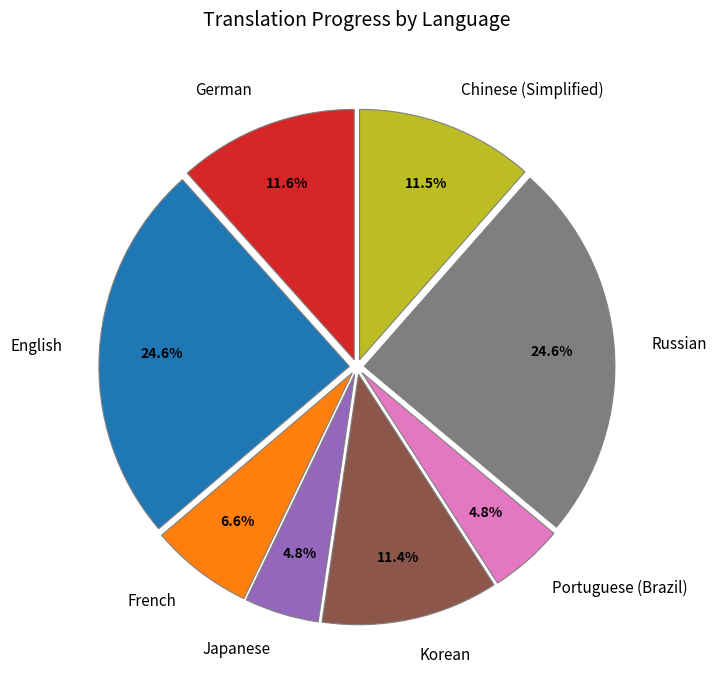

How many slices are in this pie chart?

8